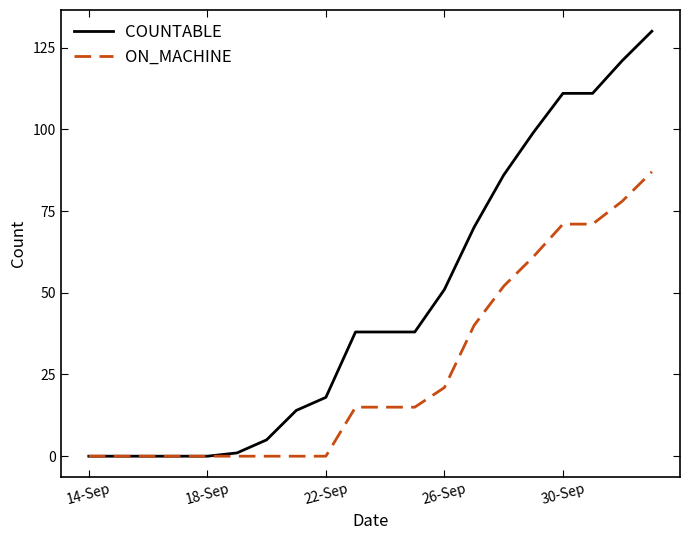

Which series has the largest range (max minus min)?

COUNTABLE